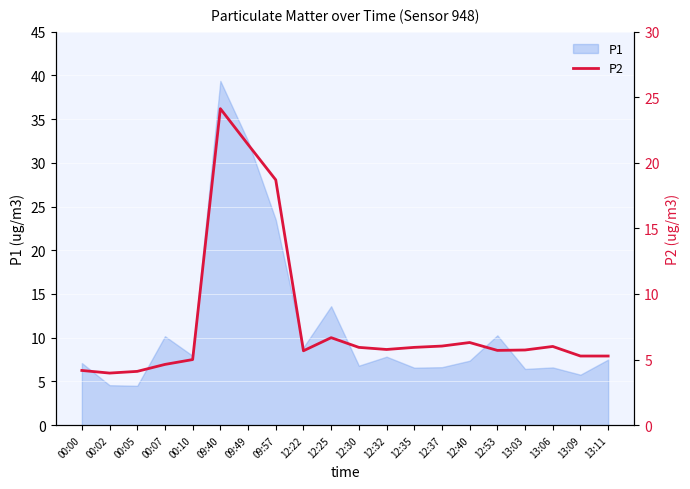

Where is P1 nearest to the value 21?

09:57